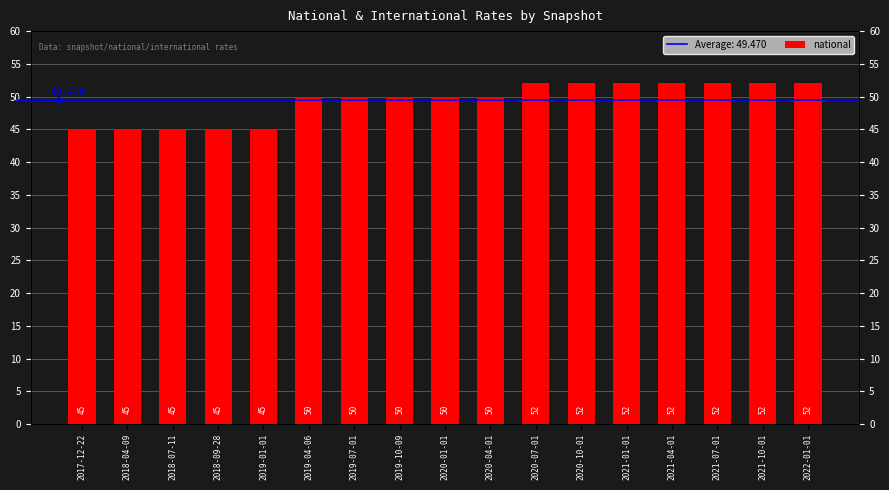

Approximately how many times larger is the value at 2021-01-01 compared to 2019-07-01?

1.0